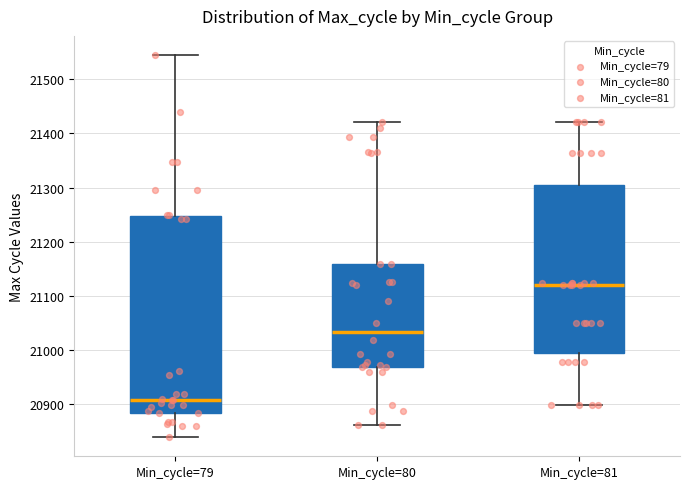

Which box's median line is the lowest?

Min_cycle=79